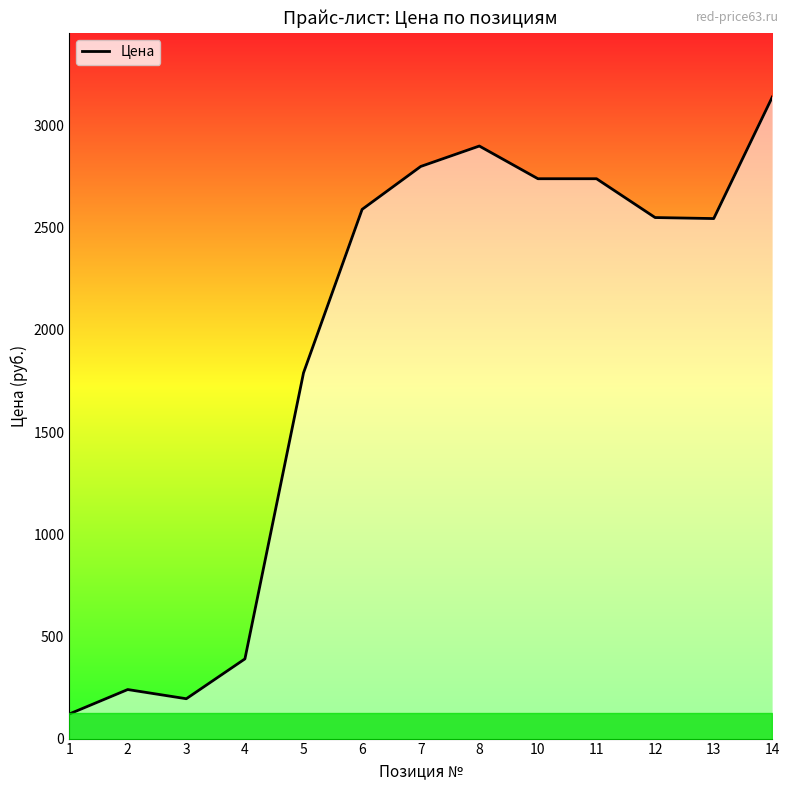

What is the smallest value displayed?

120